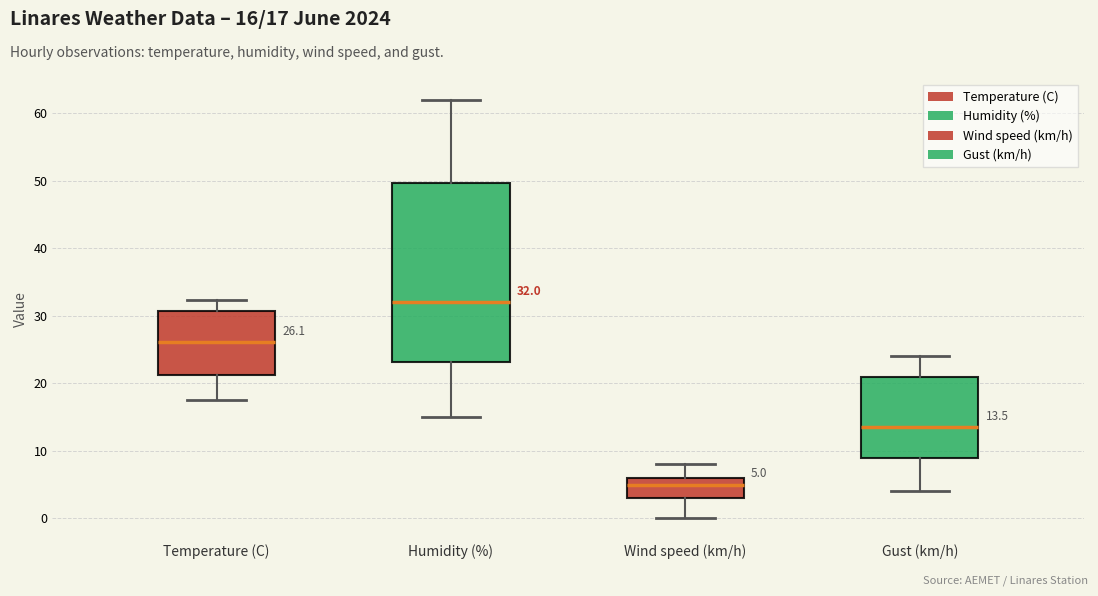

Which box is the tallest, from its lower edge to its upper edge?

Humidity (%)